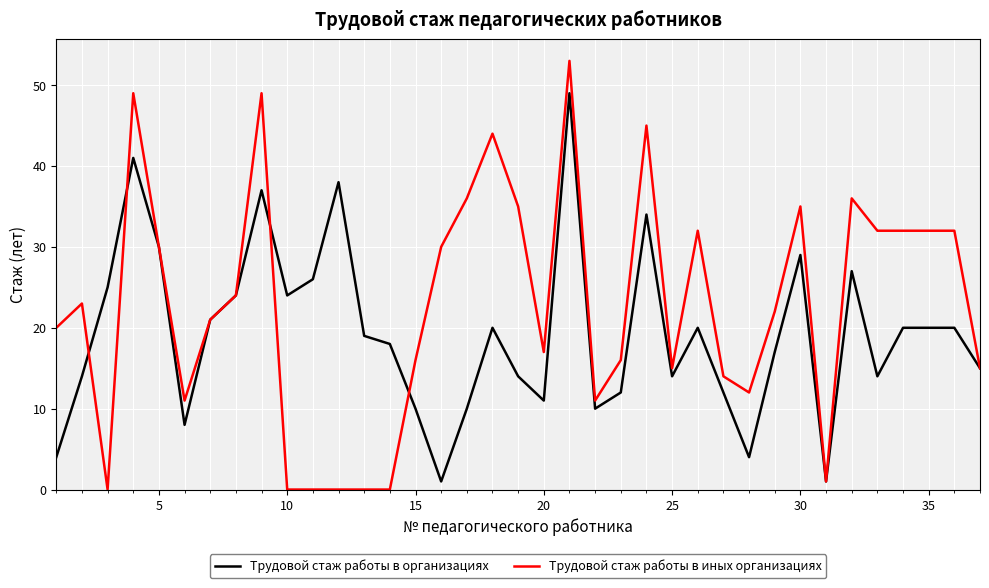

Rank the series by their average value, from lowest to highest.

Трудовой стаж работы в организациях, Трудовой стаж работы в иных организациях